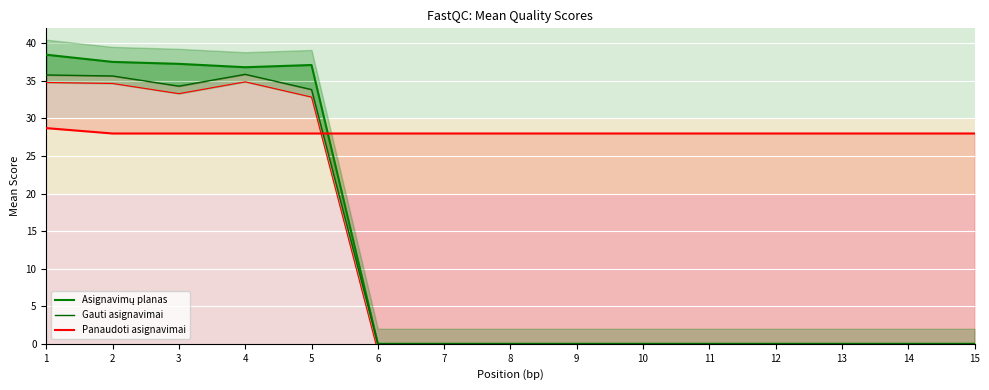

Is the value of Gauti asignavimai at 9 greater than the value of Panaudoti asignavimai at 14?

No